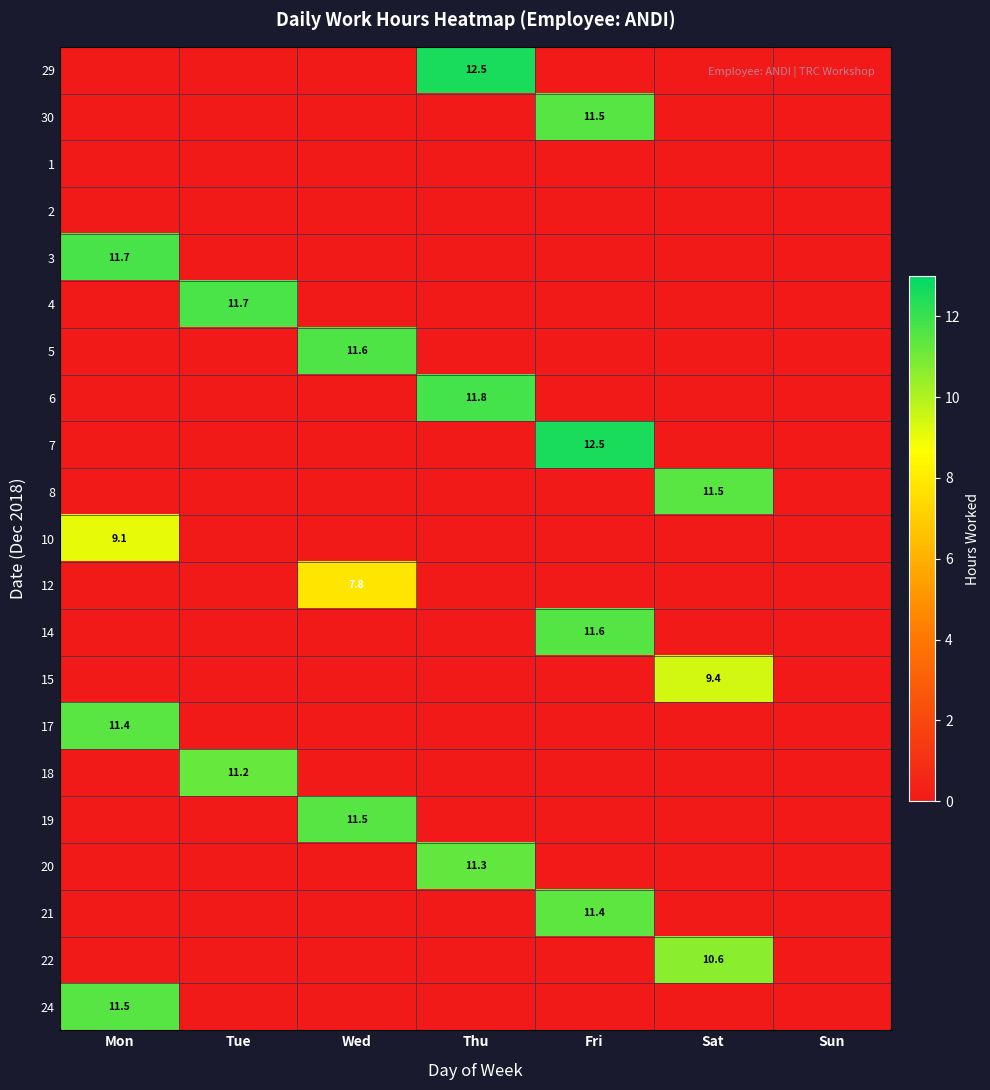

Is it true that 8 equals 17.5 at Sat?

False